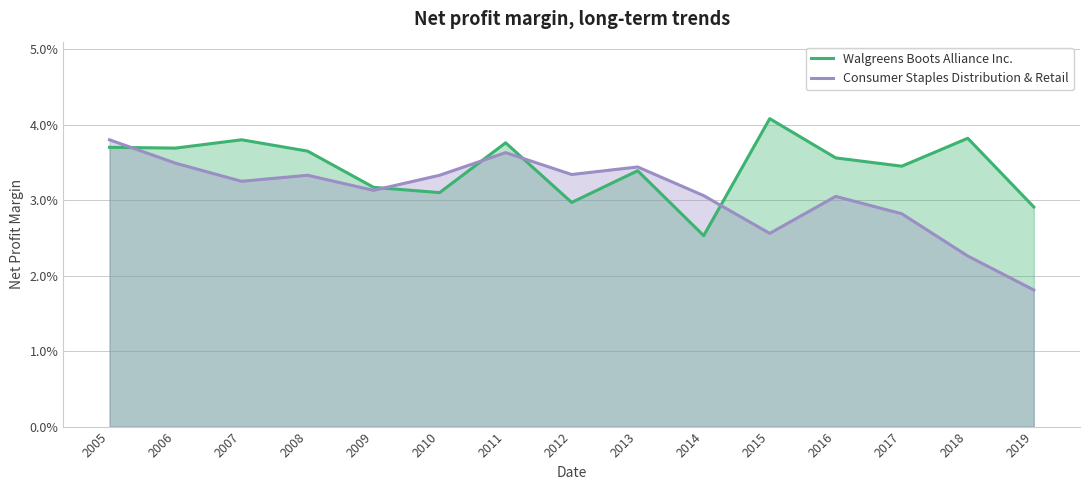

The Consumer Staples Distribution & Retail series shows 0.0 at 2019. True or false?

False